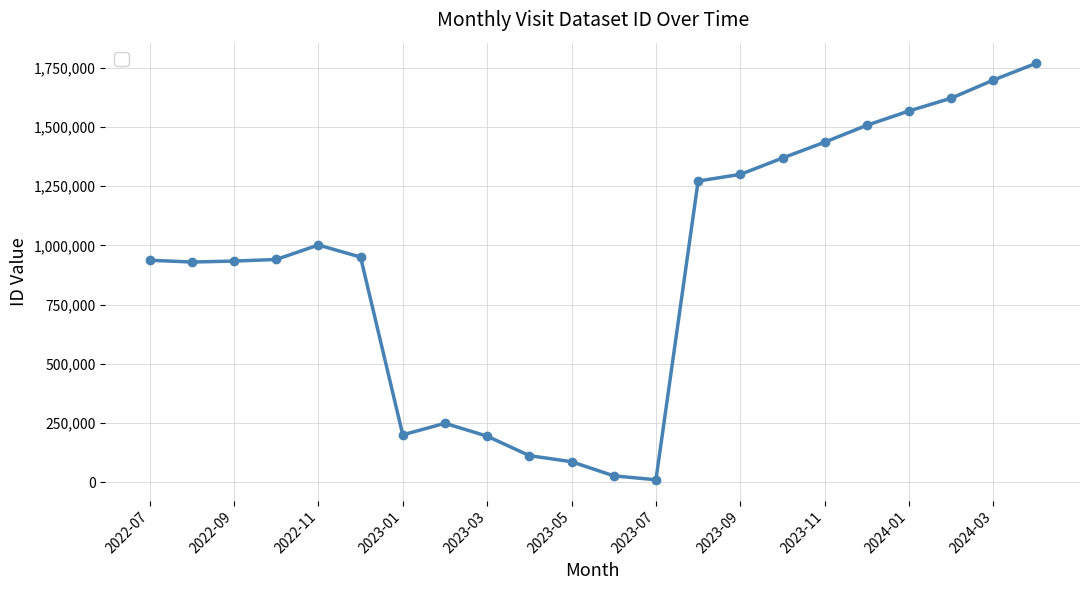

True or false: there are more than 1 points higher than both neighbors.

True